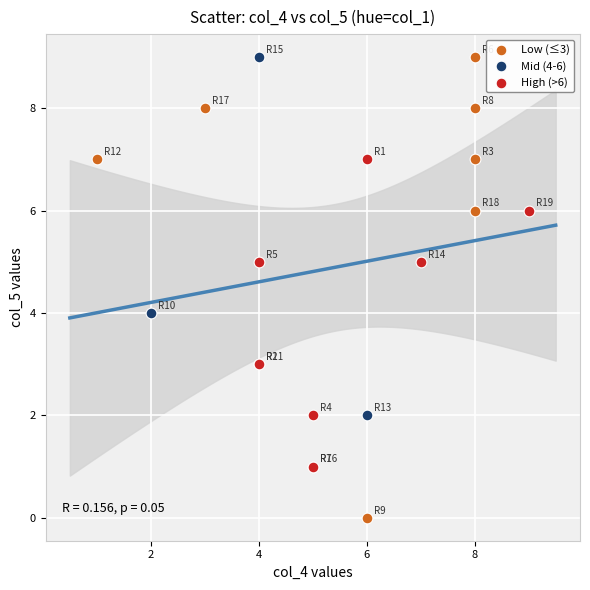

Which series has the largest Y range (max minus min)?

Low (≤3)